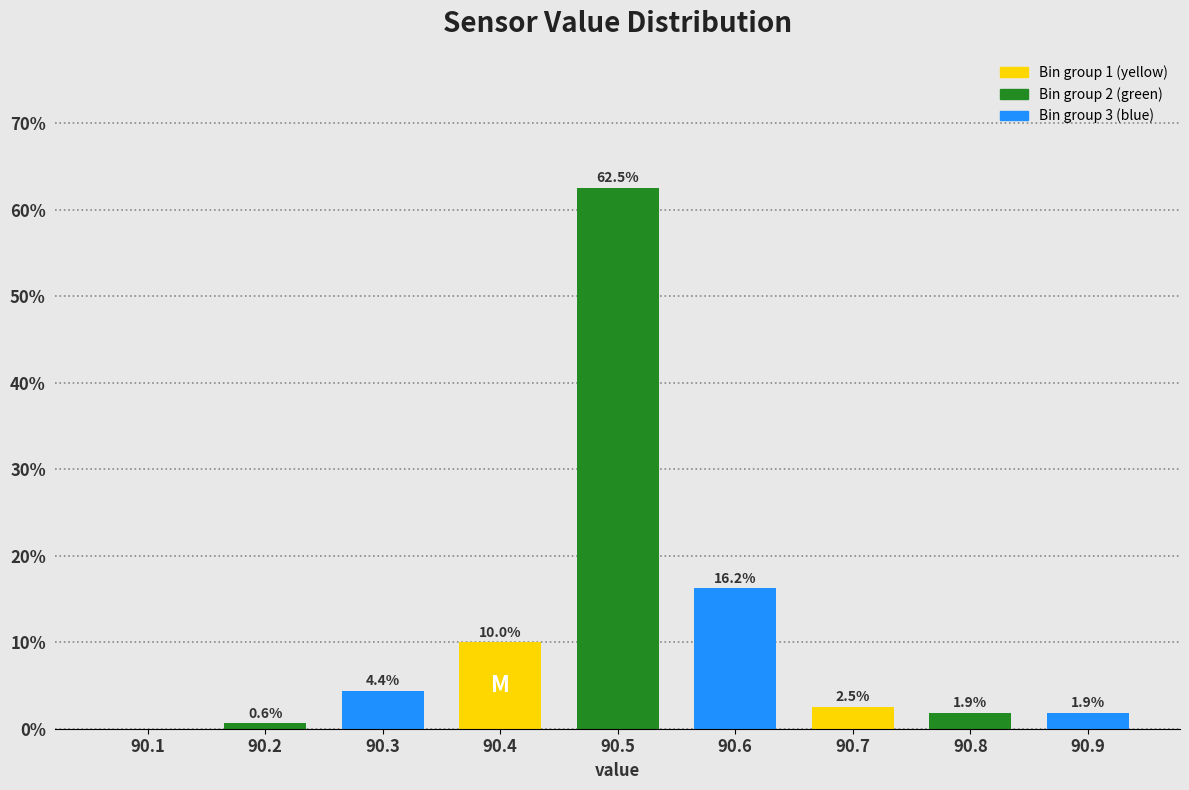

The value at 90.6 is 16.2. True or false?

True